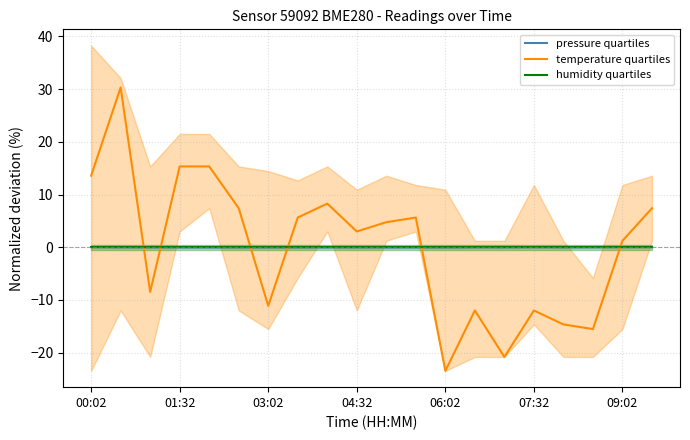

True or false: temperature quartiles and humidity quartiles cross at least once.

True